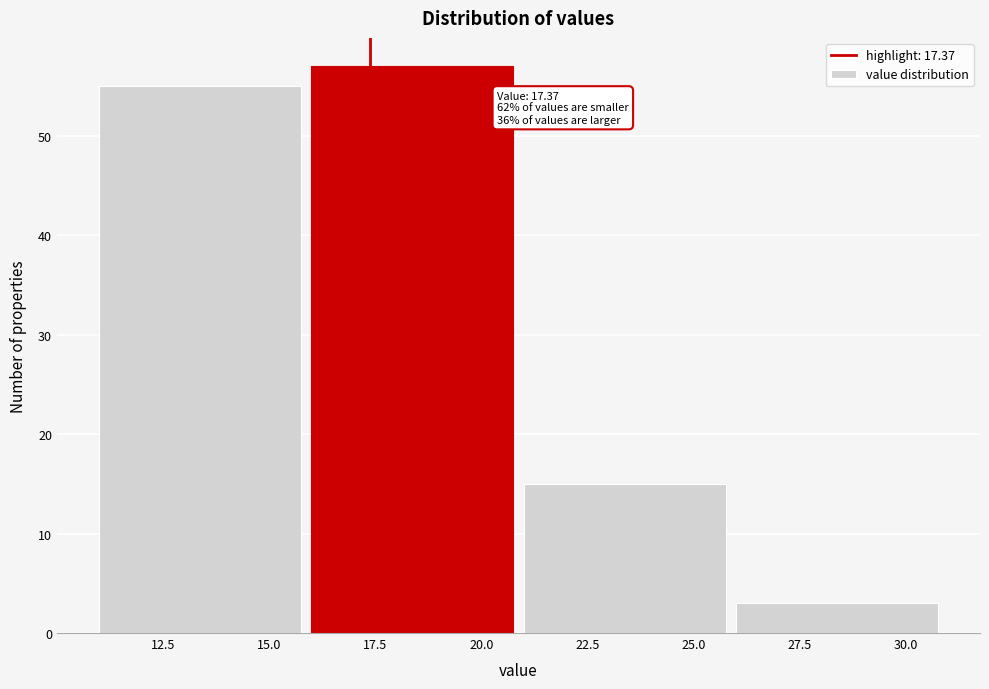

Over which range of the x-axis is the bar tallest?

16 to 21